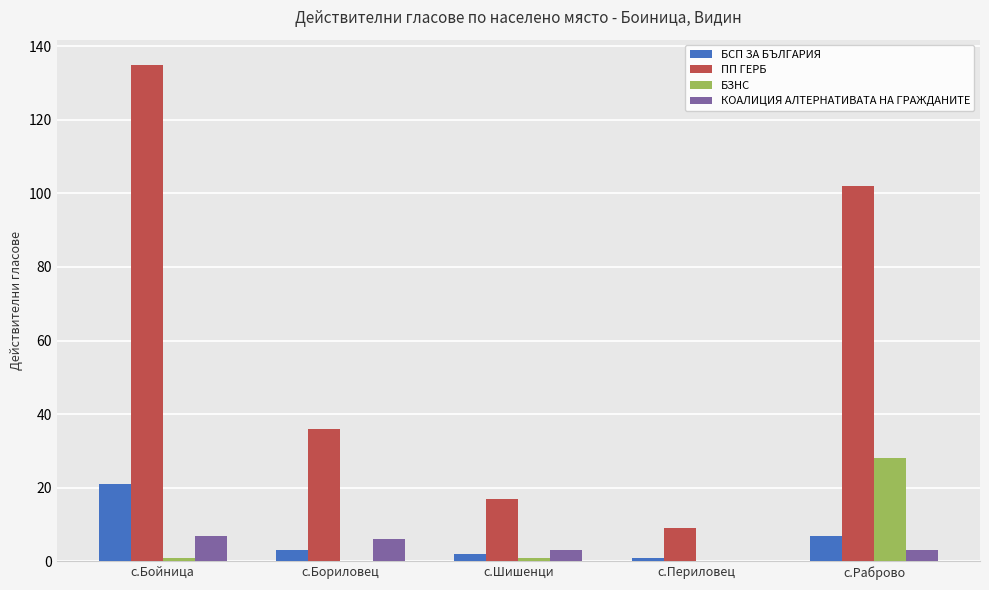

Which series changed the most between с.Шишенци and с.Раброво?

ПП ГЕРБ